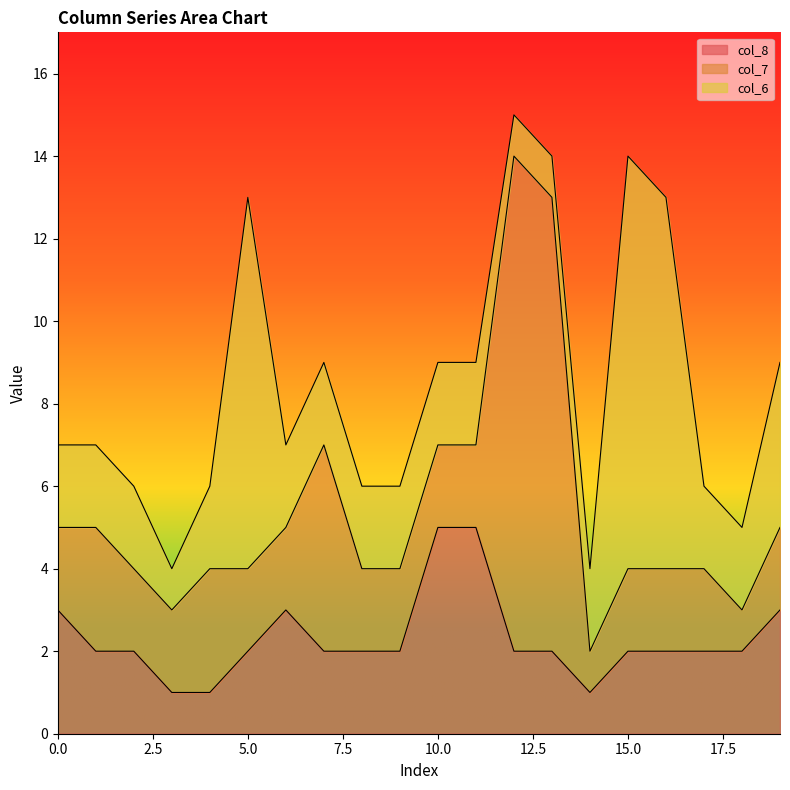

Rank the series by their maximum value, from lowest to highest.

col_8, col_6, col_7